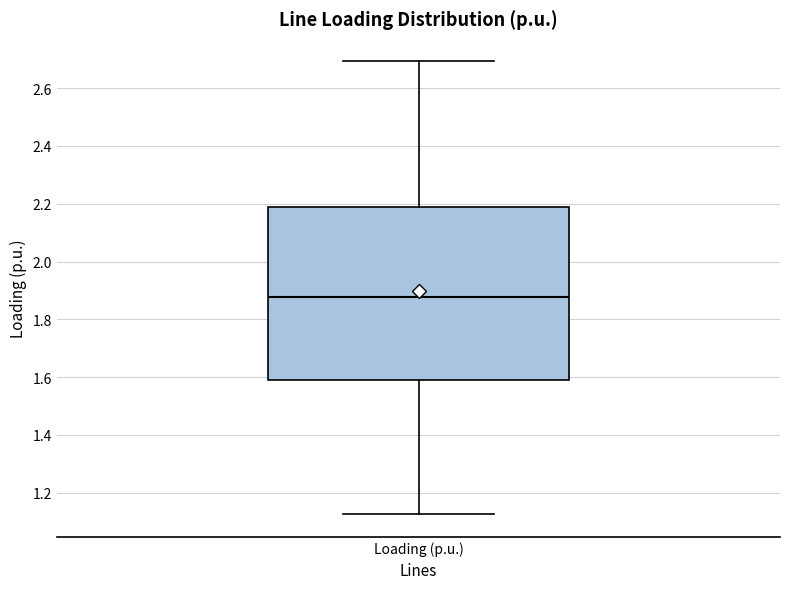

Transcribe this box plot: give where the median line is, the range the box spans, and where the two whiskers end, as read against the y-axis. The values are not printed on the chart, so give them approximately, as read against the axis.

median 1.88, box 1.58 to 2.18, whiskers 1.12 to 2.70